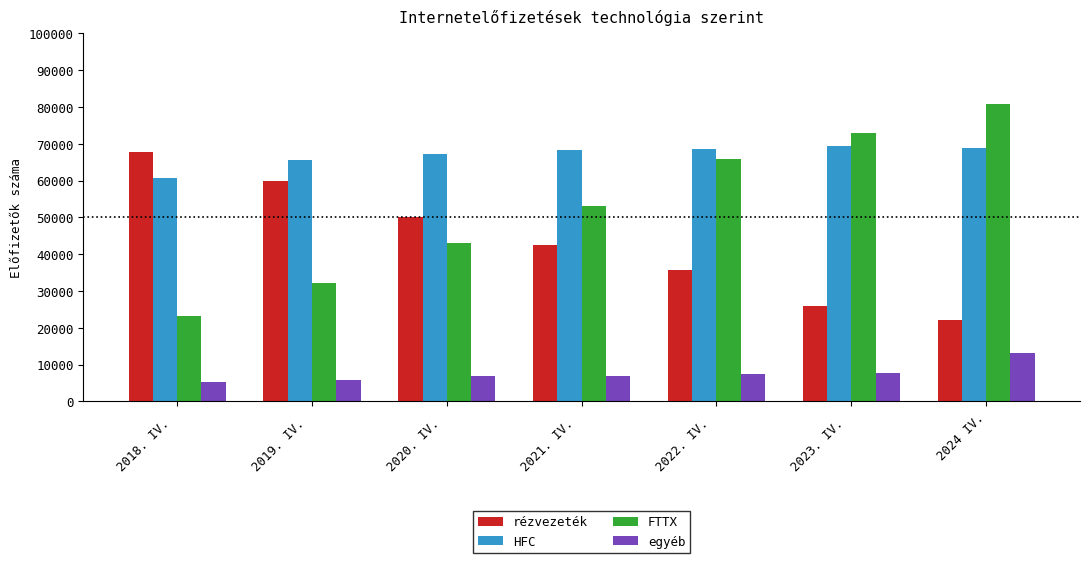

At 2020. IV. , list the series in order from smallest to largest.

egyéb, FTTX, rézvezeték, HFC